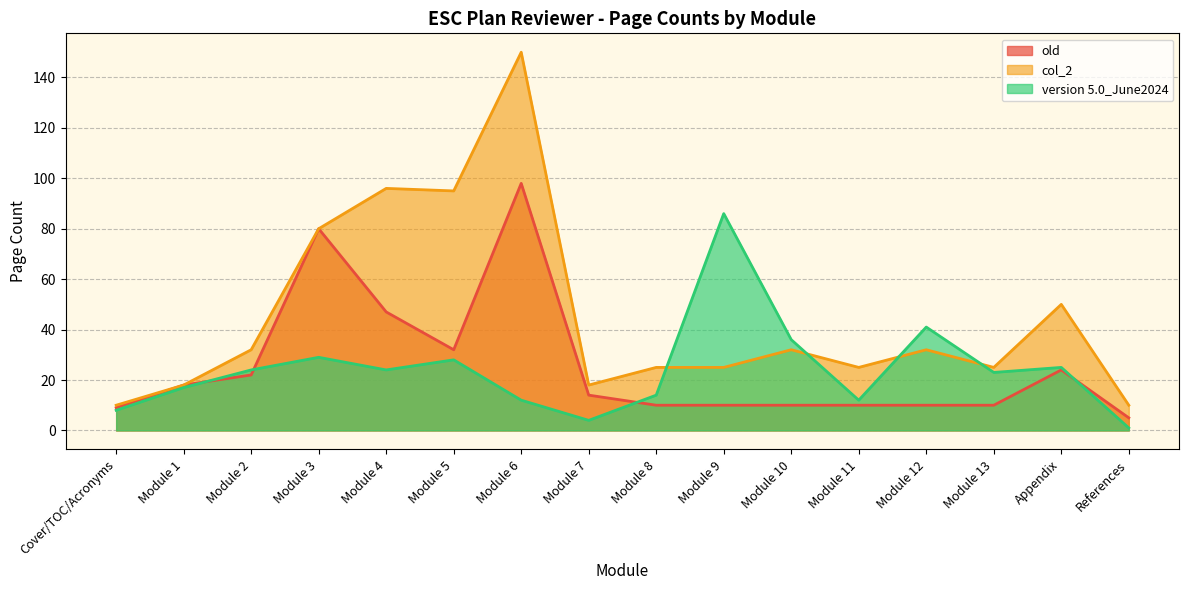

True or false: col_2 has a value of 114 at Module 3.

False